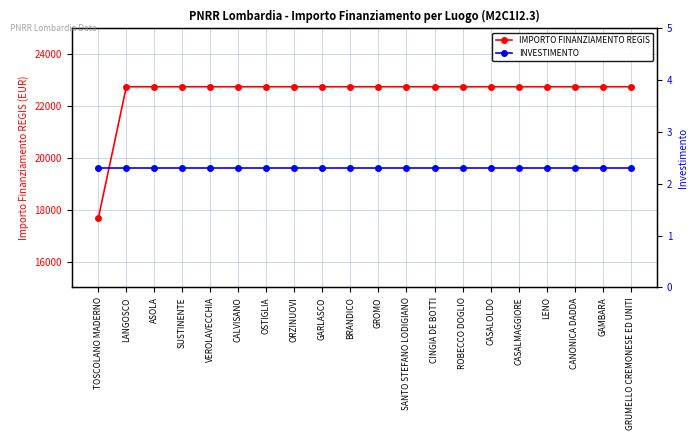

How many lines are shown in the chart?

2